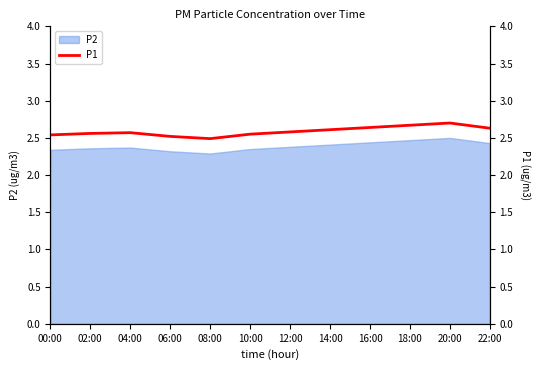

What position from the right is 04:00?

10